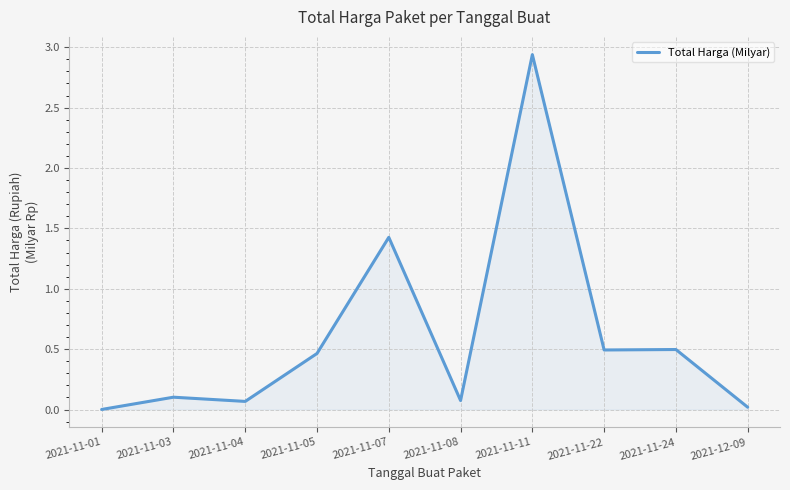

What position from the left is 2021-11-04?

3